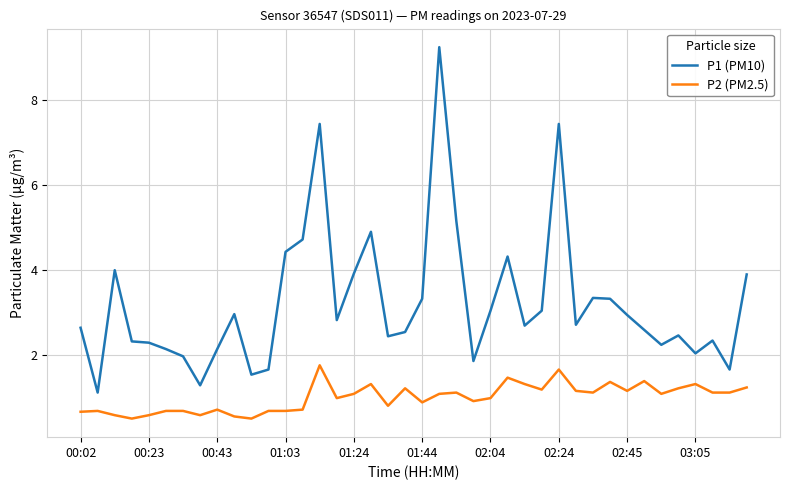

Does the chart display data point markers on the line(s)?

No